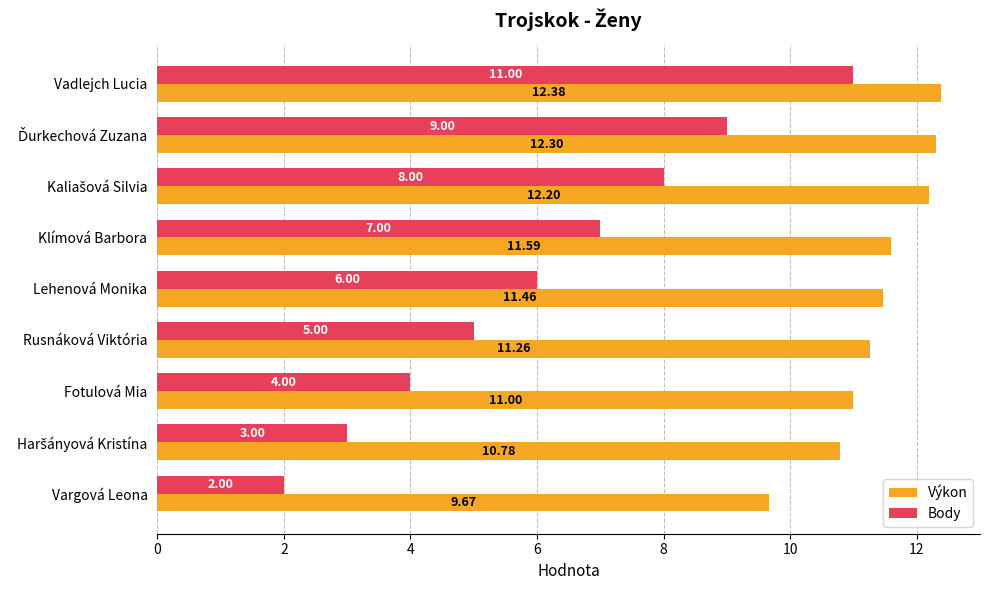

What is the difference between the maximum and minimum values in the Body series?

9.0